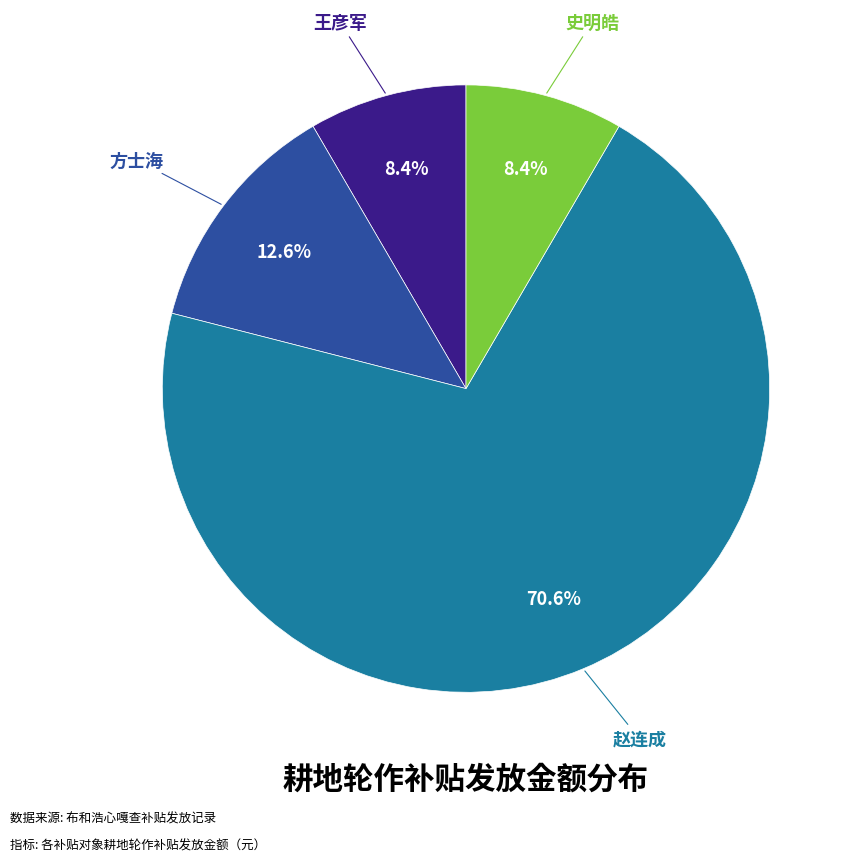

Is there a majority slice in this chart?

Yes